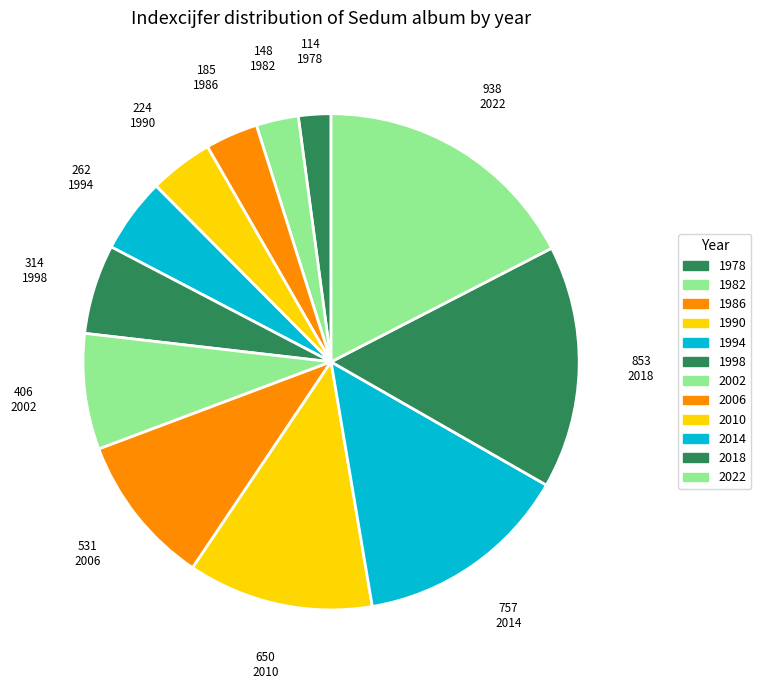

Does 1990 account for over 50% of the chart?

No